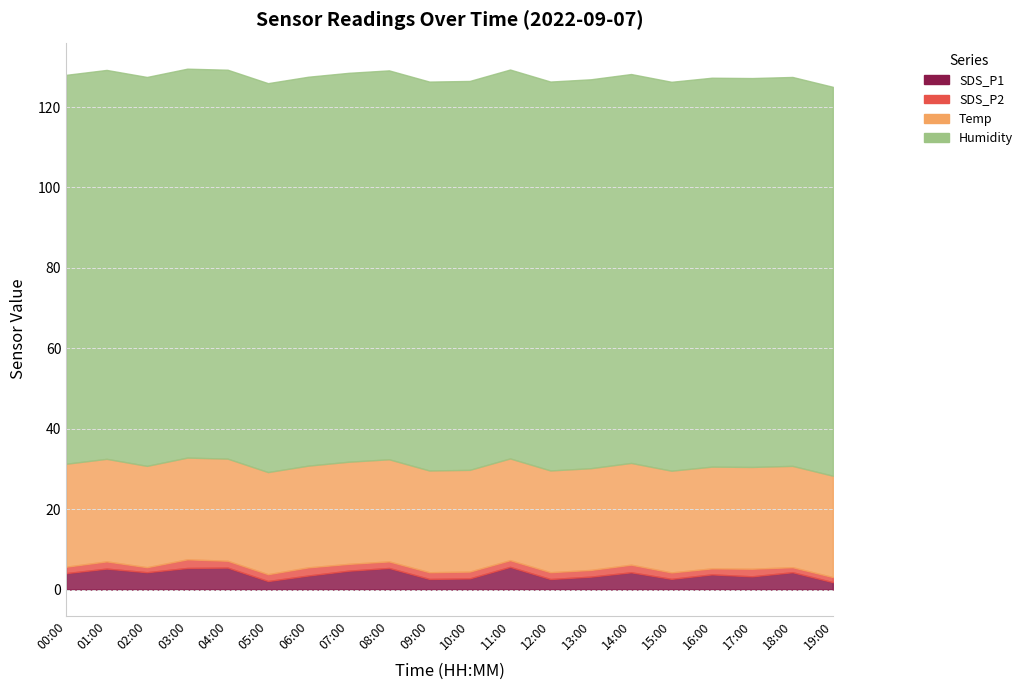

What are all the series names shown in the legend?

SDS_P1, SDS_P2, Temp, Humidity